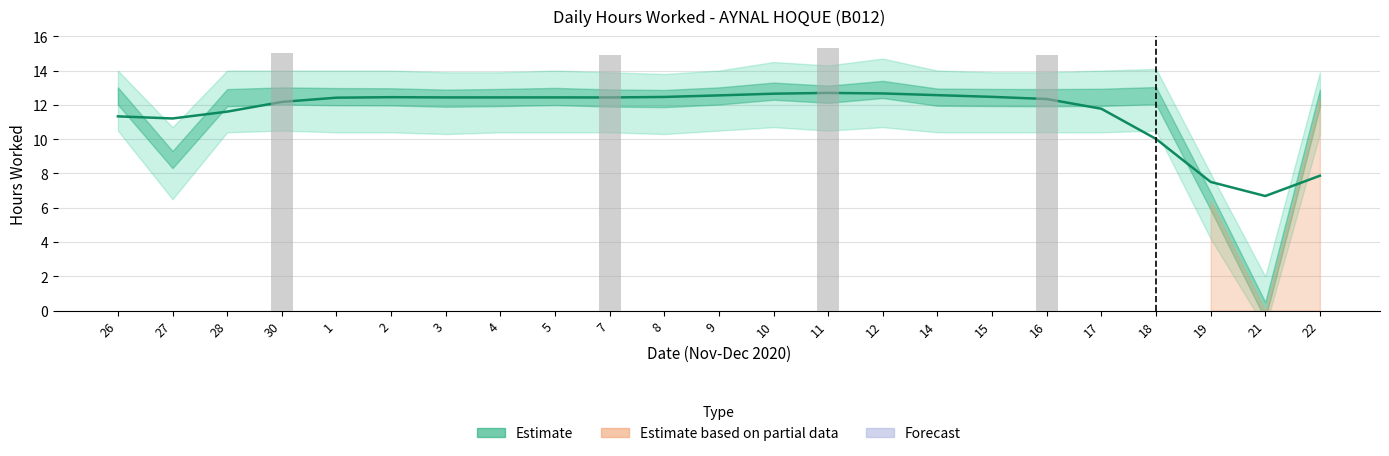

Reading left to right, what are all the values shown in this chart?

11.3	11.2	11.6	12.2	12.4	12.4	12.4	12.4	12.4	12.4	12.5	12.6	12.7	12.7	12.7	12.6	12.5	12.3	11.8	10.0	7.5	6.7	7.9